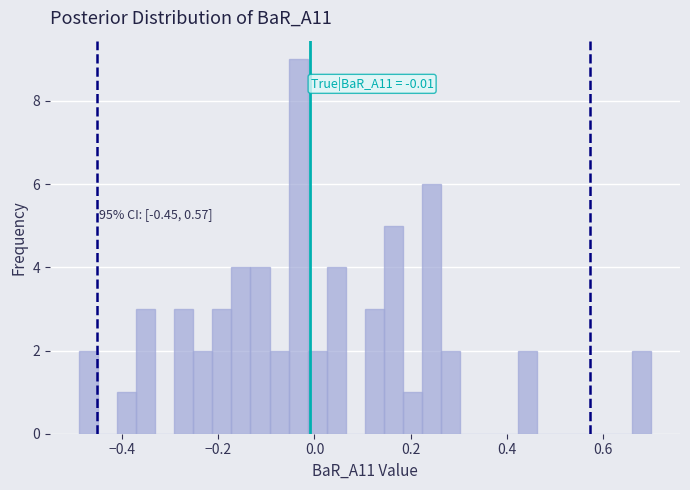

Read against the x-axis, roughly where is the centre of the tallest bar?

-0.04